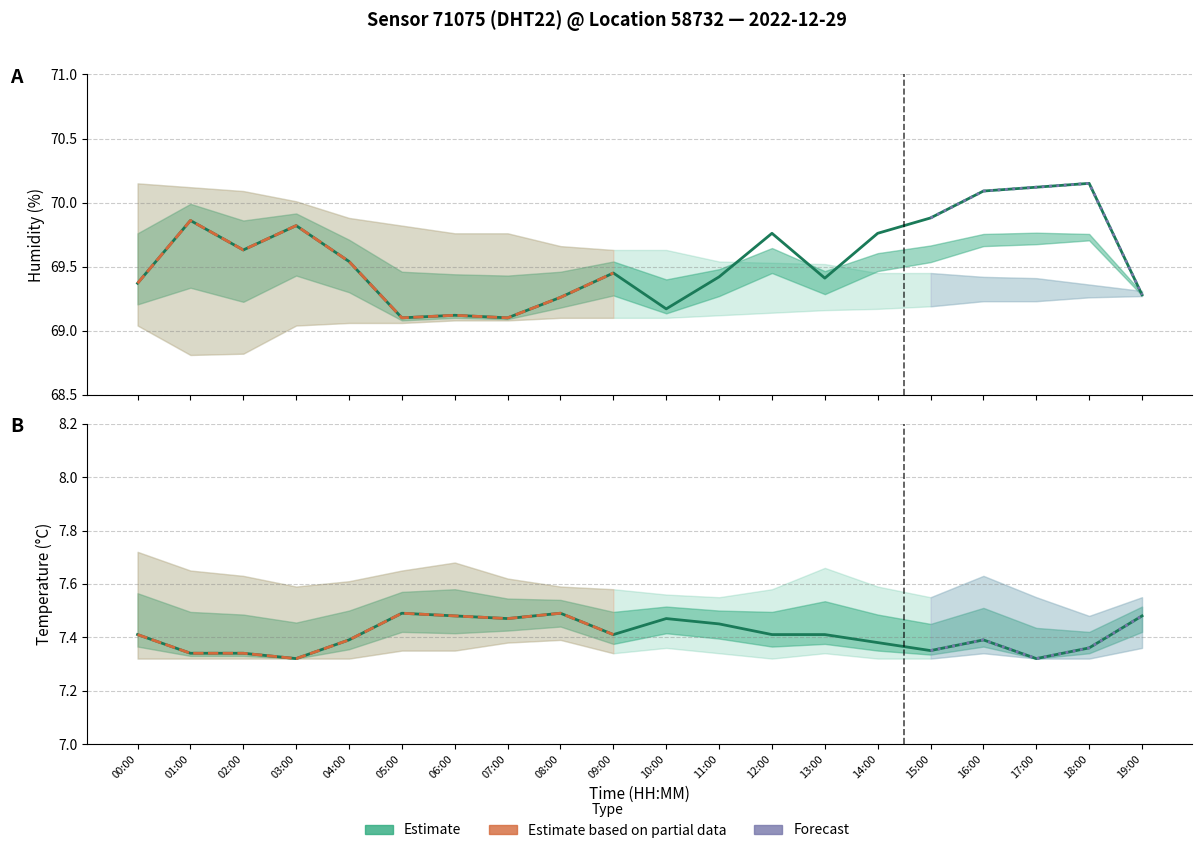

Does the chart have visible grid lines?

Yes